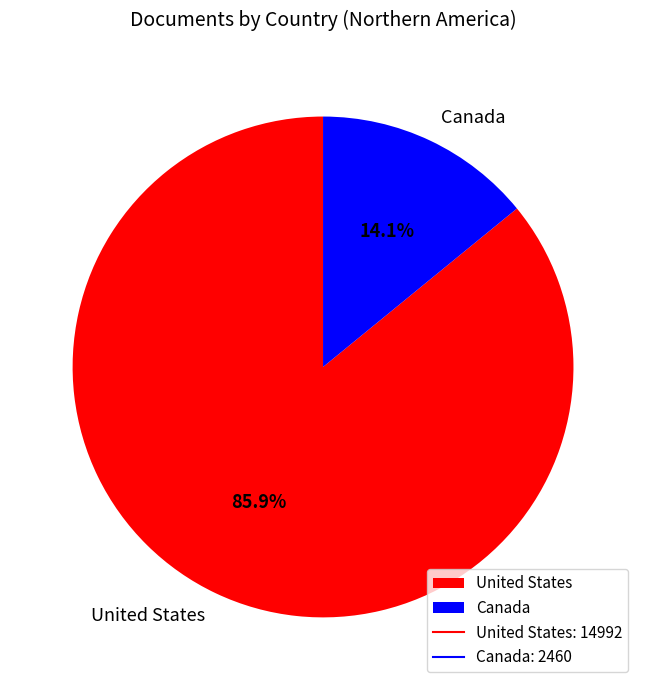

What percentage is the United States slice, to the nearest percent?

86%